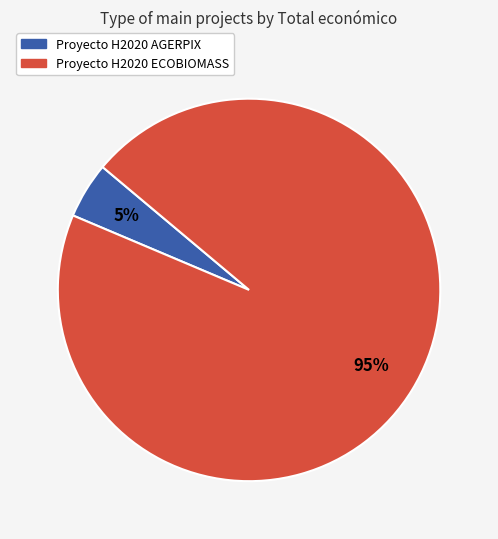

Rank the categories by value from lowest to highest.

Proyecto H2020 AGERPIX, Proyecto H2020 ECOBIOMASS